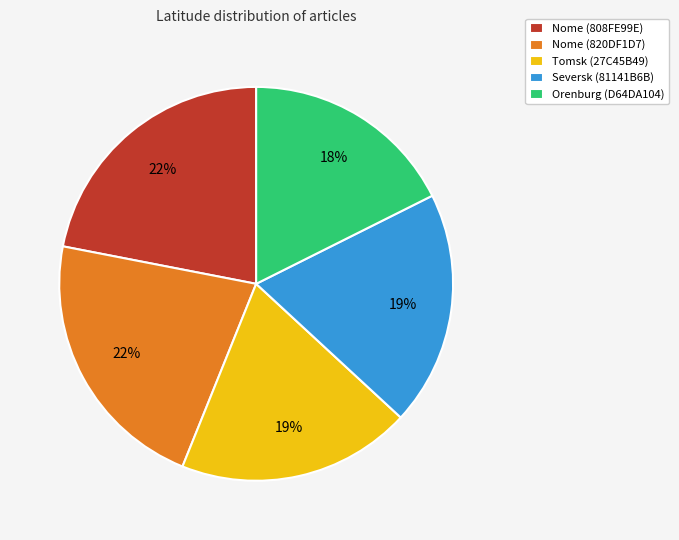

To the nearest percent, what is the average slice percentage?

20%